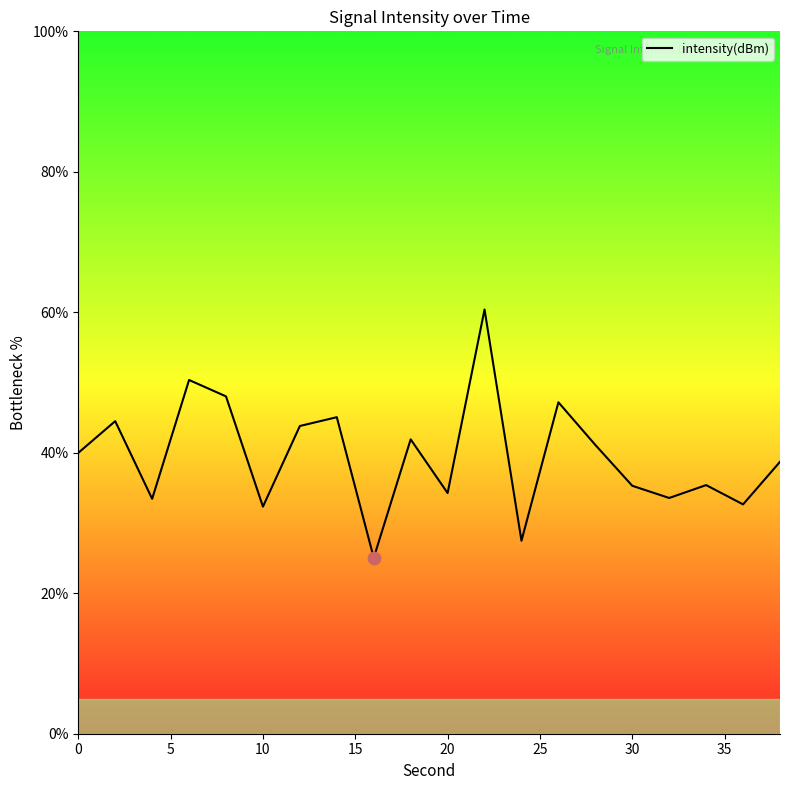

What is the smallest value displayed?

25.0